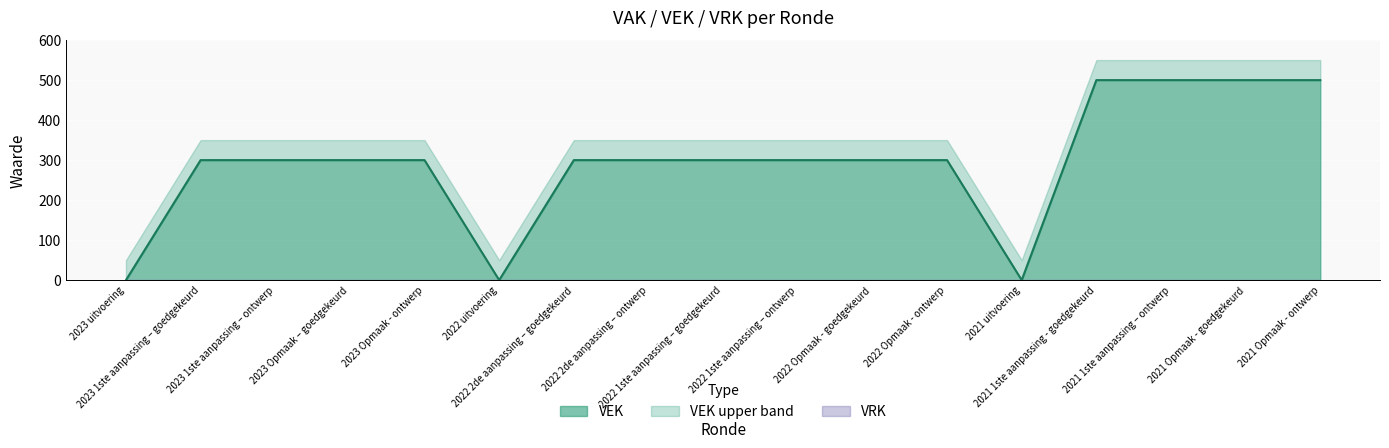

How many lines are shown in the chart?

1